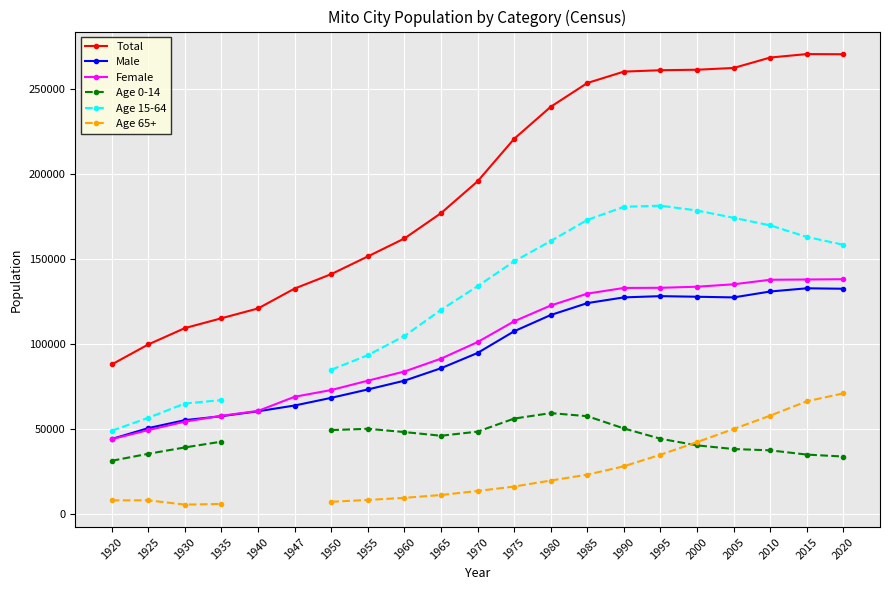

At which label does Female first exceed 101115?

1975